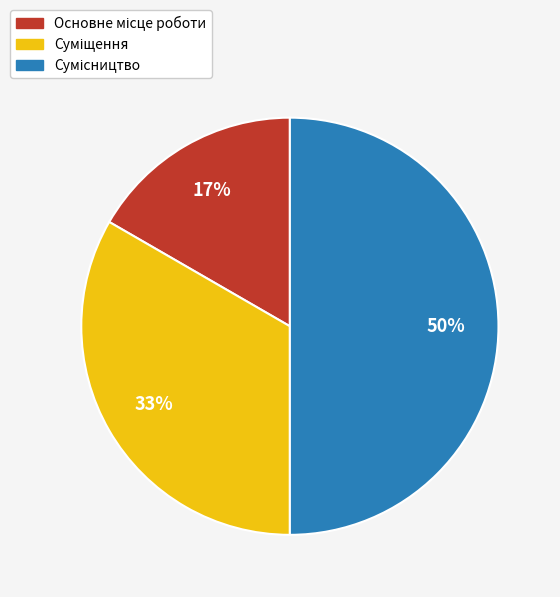

Count the number of slices in the pie.

3